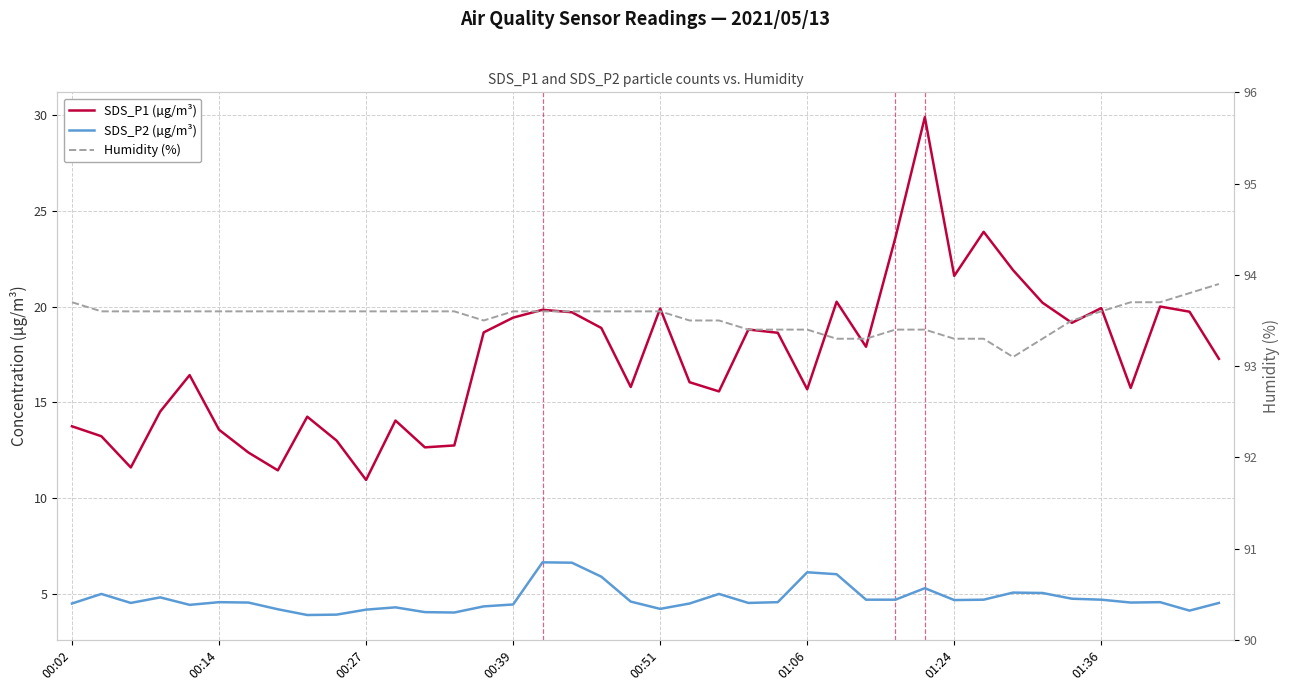

How many categories are shown in the chart?

40